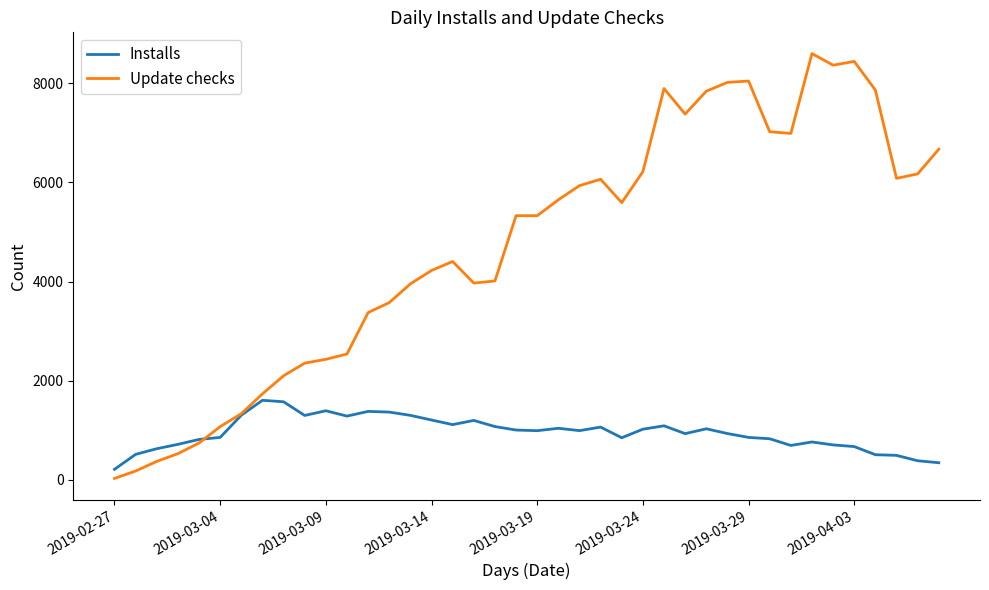

What are all the series names shown in the legend?

Installs, Update checks